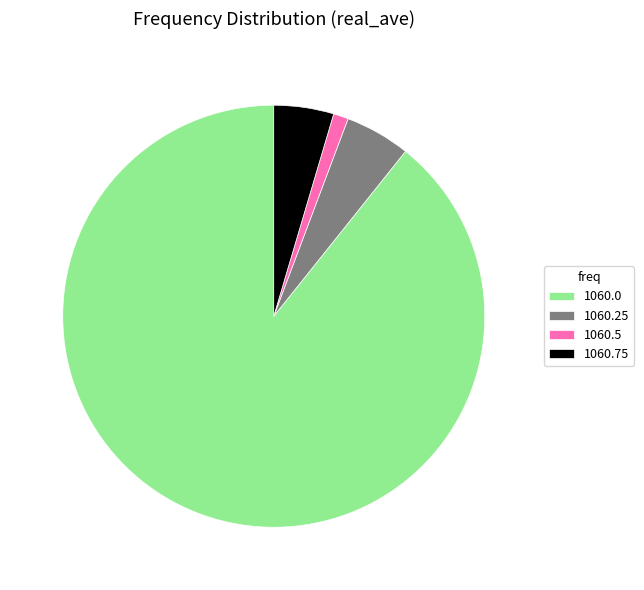

Is it true that 1060.25 is 16% of the pie?

False